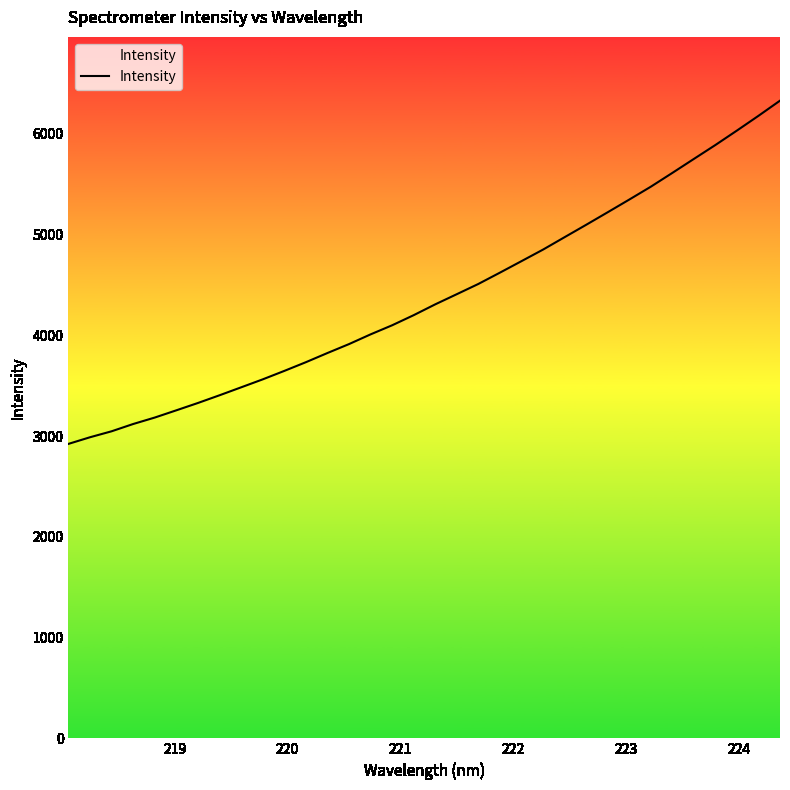

What is the smallest value displayed?

2922.0